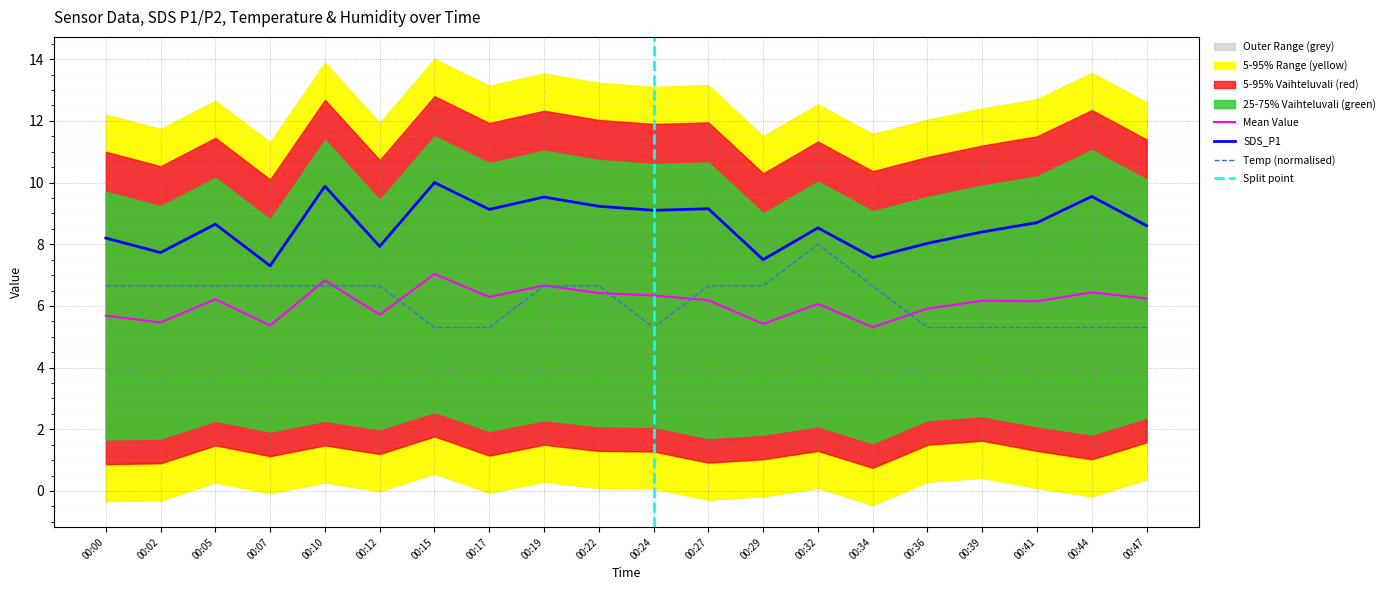

List the labels in order of Temp value, smallest first.

00:15, 00:17, 00:24, 00:36, 00:39, 00:41, 00:44, 00:47, 00:00, 00:02, 00:05, 00:07, 00:10, 00:12, 00:19, 00:22, 00:27, 00:29, 00:34, 00:32